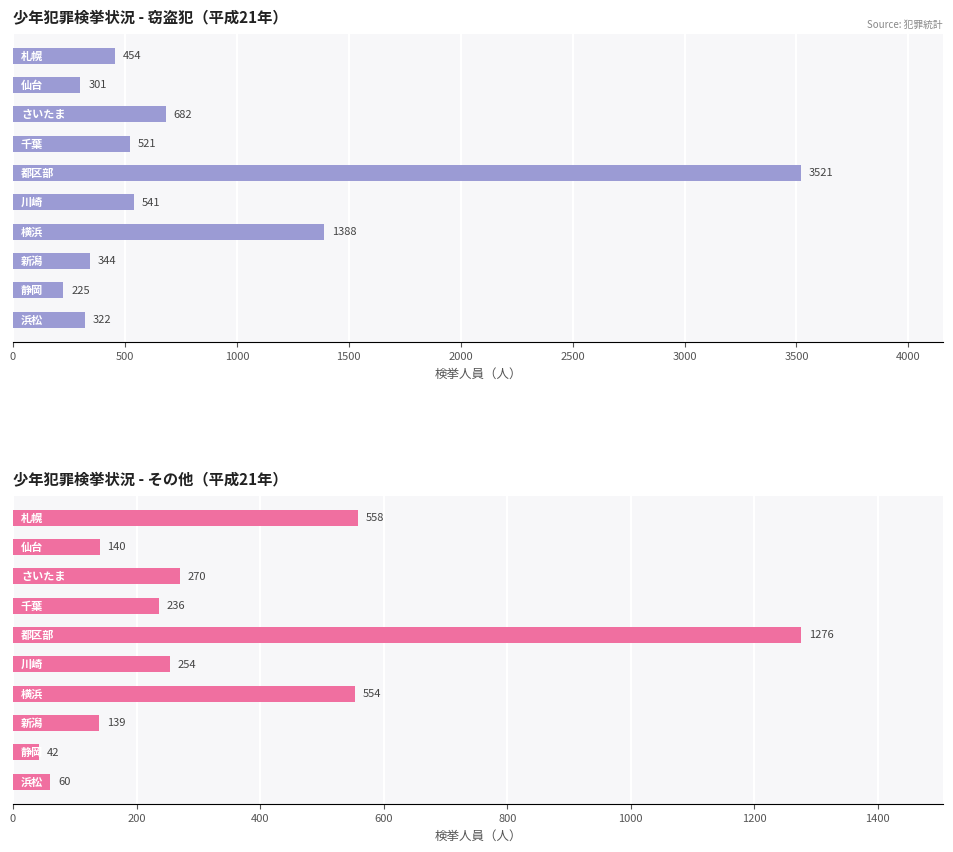

Rank the series by their average value, from lowest to highest.

その他, 窃盗犯